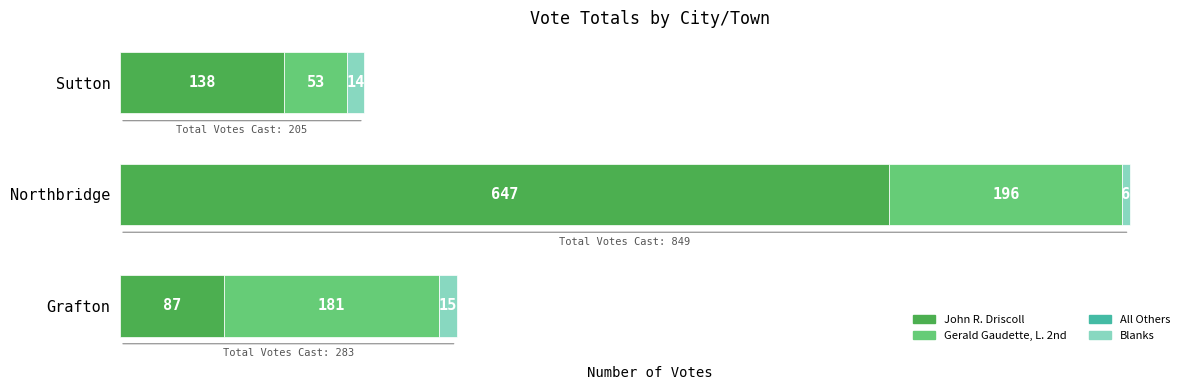

At which label does John R. Driscoll reach its peak?

Northbridge